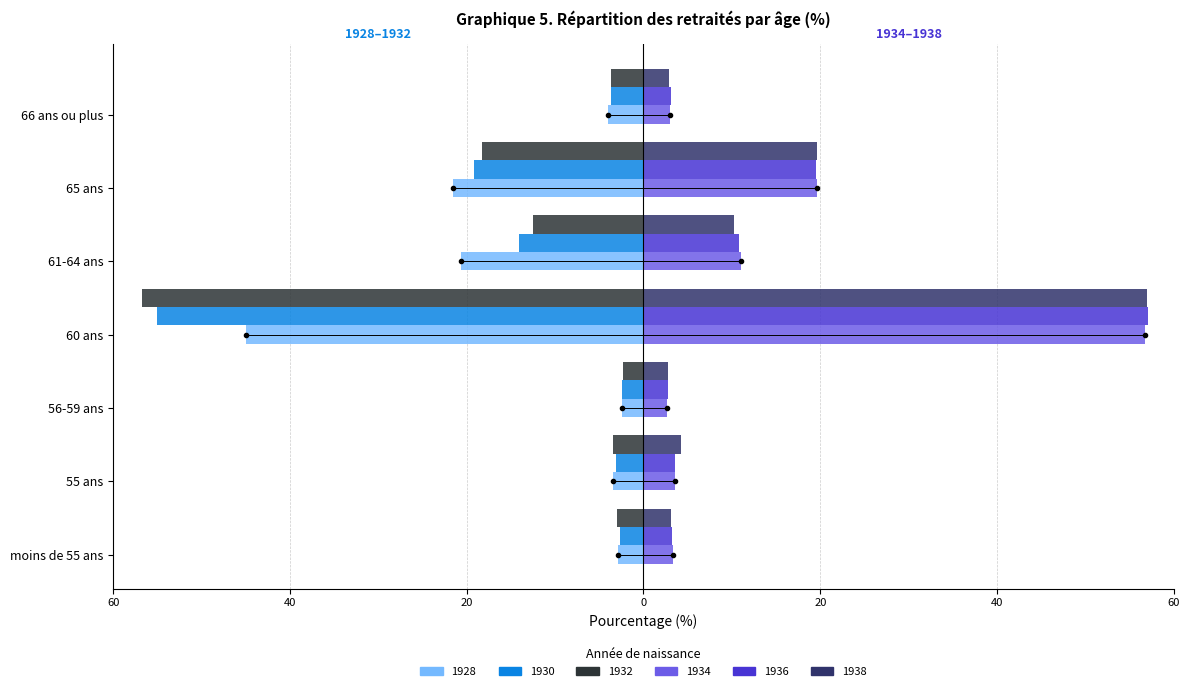

What are all the series names shown in the legend?

1928, 1930, 1932, 1934, 1936, 1938